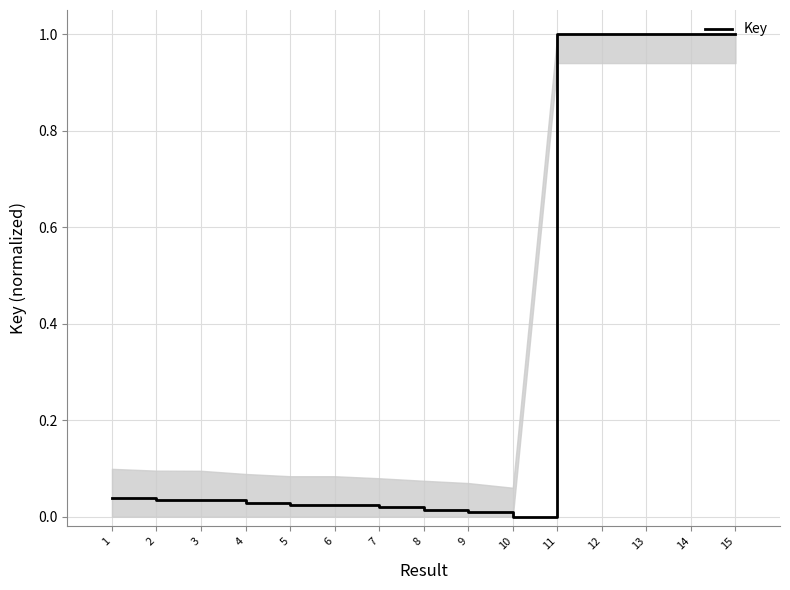

Between 12 and 3, which is larger?

12